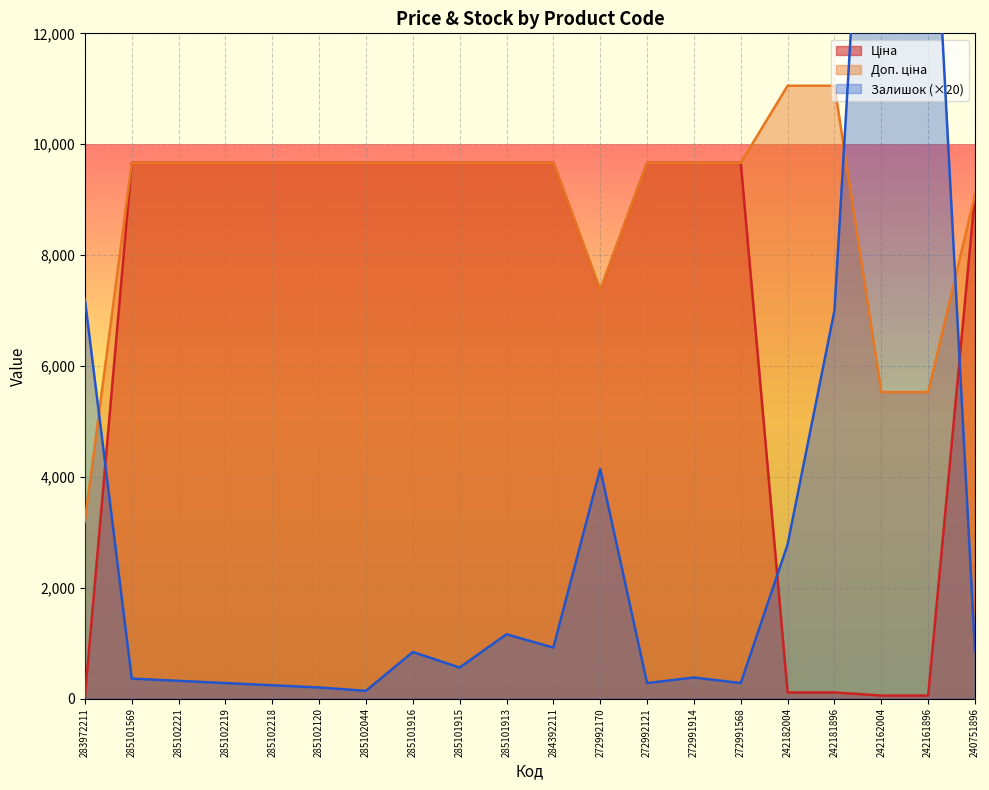

Which series ends up on top after the final intersection of Залишок and Ціна?

Ціна